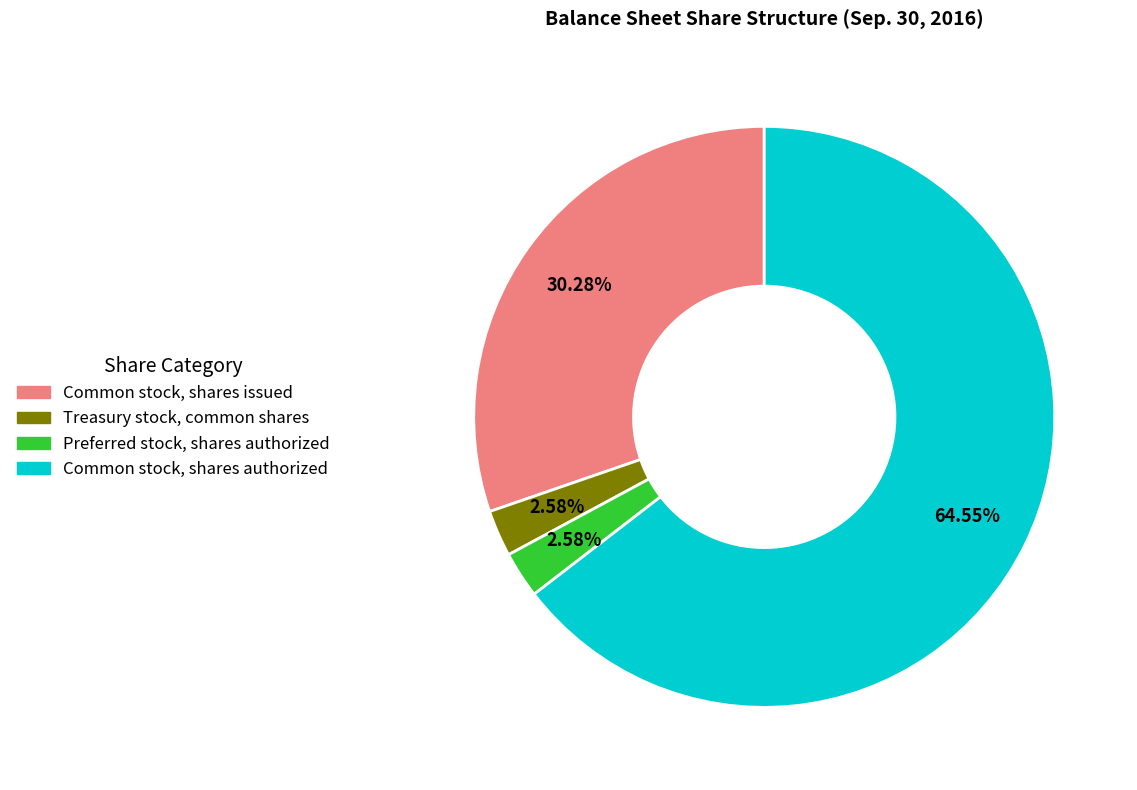

To the nearest percent, what is the average slice percentage?

25%